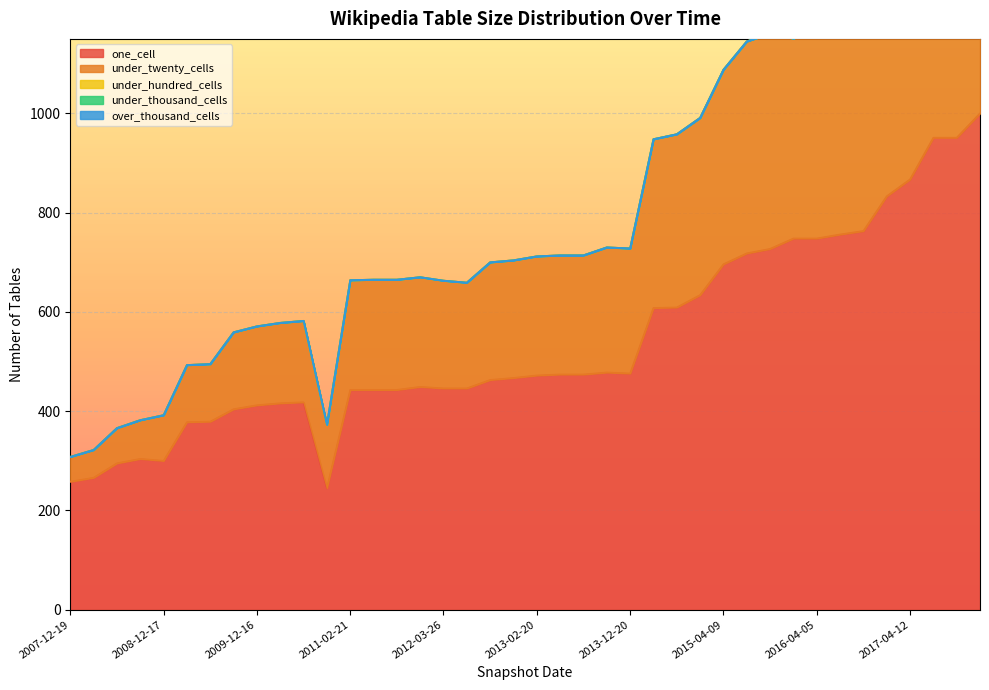

True or false: under_thousand_cells and under_twenty_cells cross at least once.

False